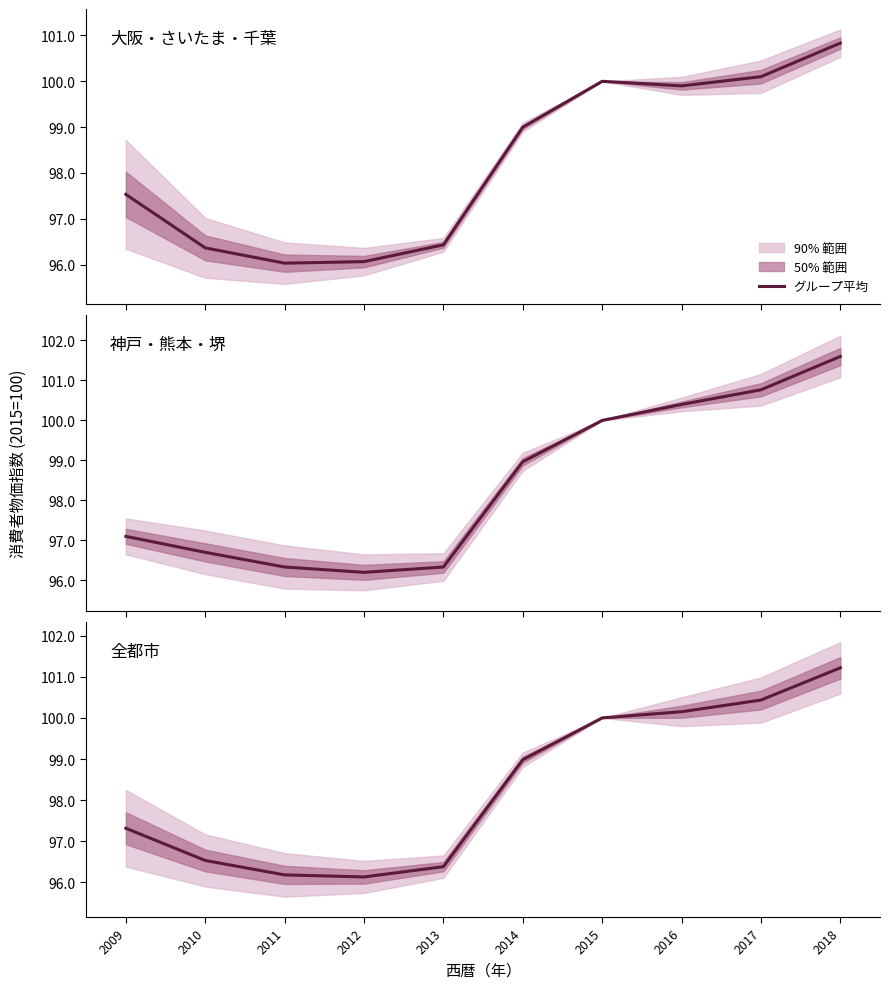

How many lines are shown in the chart?

3